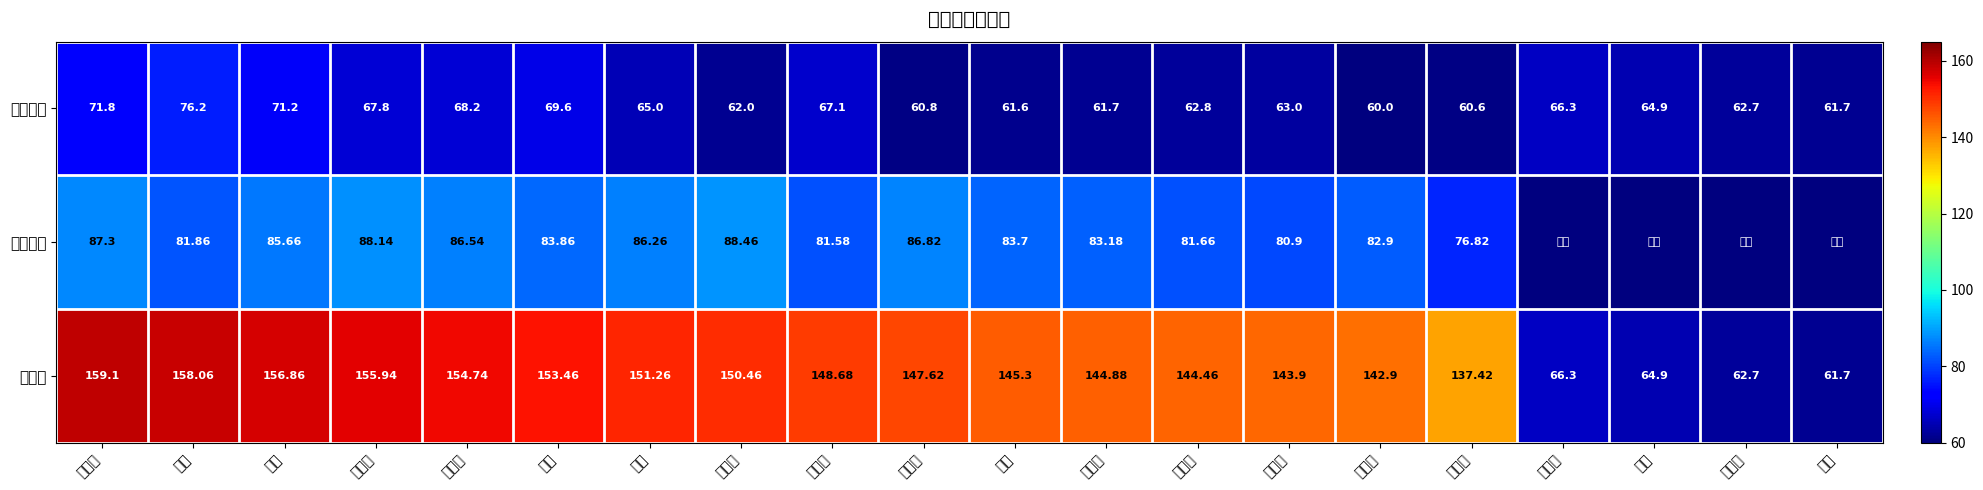

Is the value of 笔试成绩 at 孙跃 greater than the value of 面试成绩 at 孙跃?

No